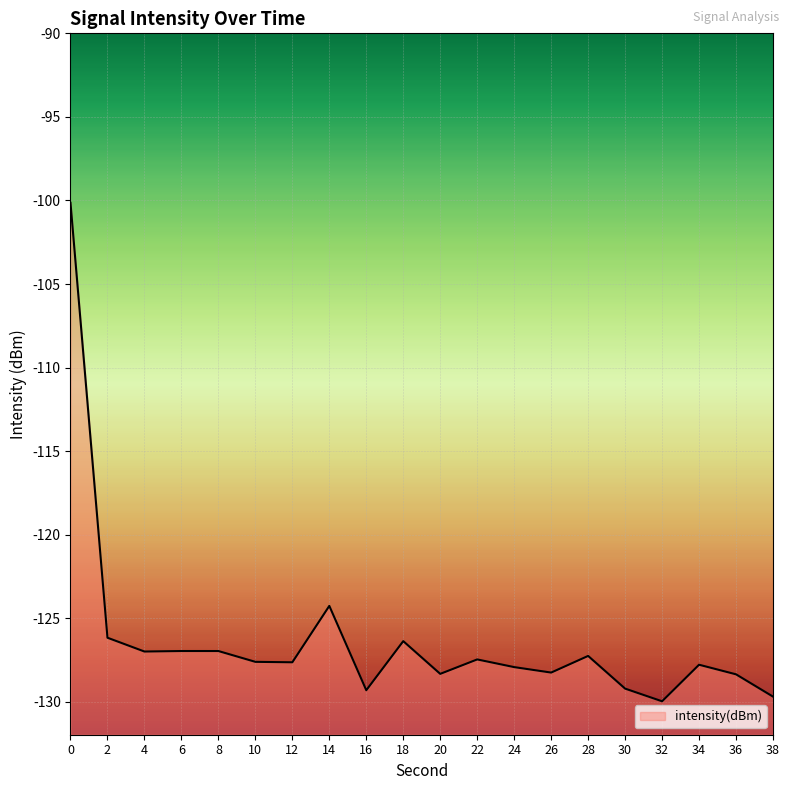

The chart shows a value of -128.3 at 20. True or false?

True